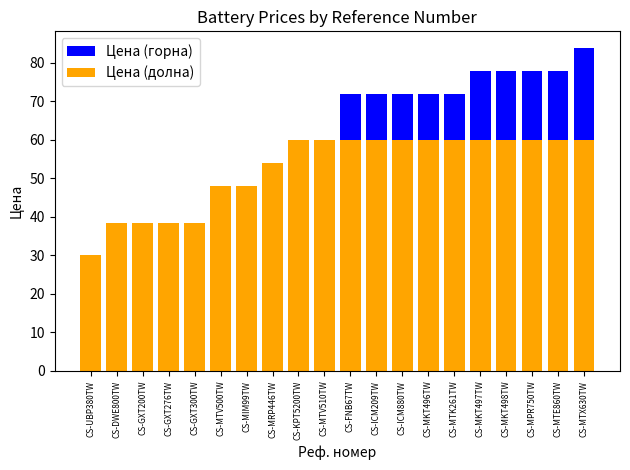

At which category is the sum across all series the highest?

CS-MTX630TW